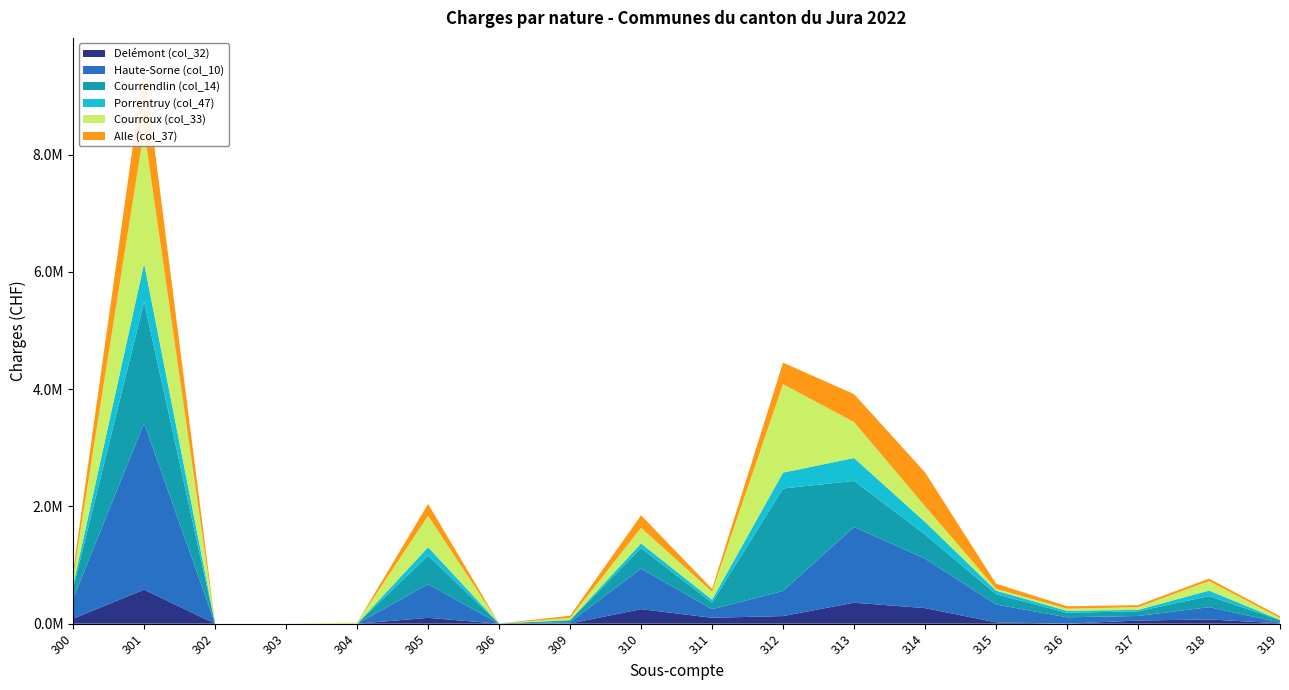

Reading right to left, what are all the values shown in this chart?

Delémont (col_32): 6634.1	72490.4	53473.2	0.0	22688.9	265751.6	357832.3	129552.5	101201.7	247868.0	2749.3	0.0	99393.9	0.0	0.0	0.0	580804.4	85620.8
Haute-Sorne (col_10): 13981.1	209703.8	77961.9	109130.8	304774.5	842978.0	1291790.9	428294.8	145570.1	689938.1	23559.2	0.0	574510.1	0.0	0.0	0.0	2840284.2	340806.0
Courrendlin (col_14): 41117.6	187709.2	79816.4	77181.1	175135.7	413569.8	785408.6	1747285.9	112567.1	350063.0	31198.0	3029.8	486452.1	0.0	0.0	0.0	2064785.9	176465.0
Porrentruy (col_47): 4018.2	94265.5	24639.0	32964.4	61188.0	213848.2	390308.0	271144.3	50554.6	80111.0	5044.1	0.0	143177.1	0.0	0.0	0.0	660255.6	55634.0
Courroux (col_33): 30639.5	162075.3	45698.6	36753.2	30265.7	266569.6	612595.1	1507531.5	136297.1	266725.5	35483.6	0.0	535838.6	17914.6	0.0	0.0	2272423.5	143841.3
Alle (col_37): 30844.5	42844.3	34240.7	41454.5	87830.2	578298.8	477353.6	367685.0	48653.4	213297.9	37740.4	0.0	202919.9	0.0	0.0	0.0	1095629.9	92365.0